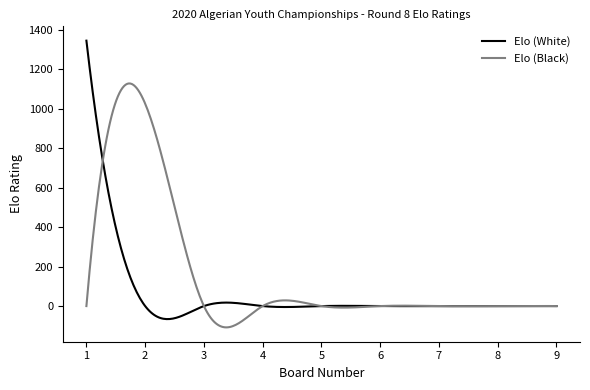

Which series has the widest spread of values?

Elo (White)